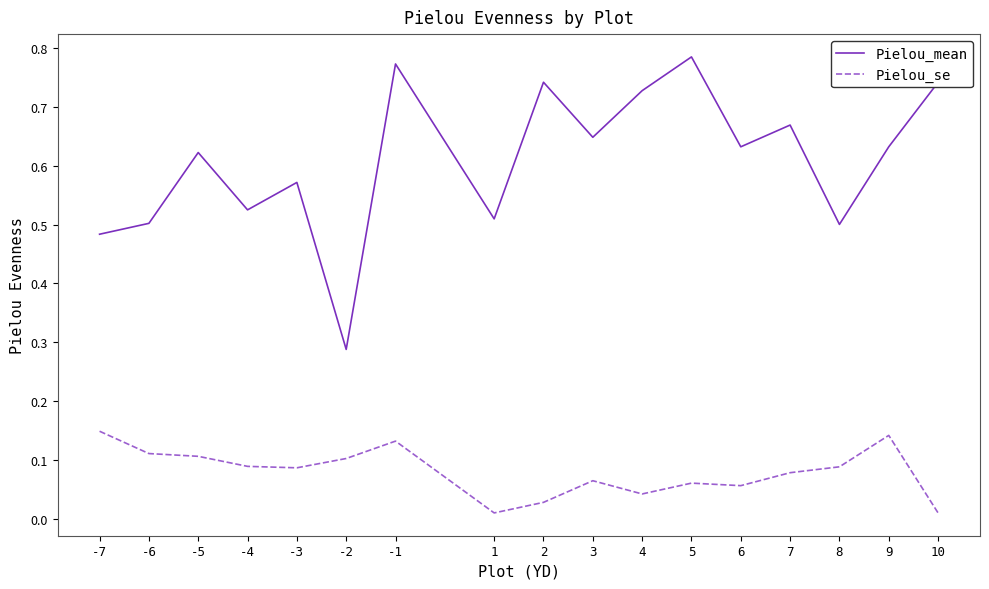

Which series has the largest total across all categories?

Pielou_mean